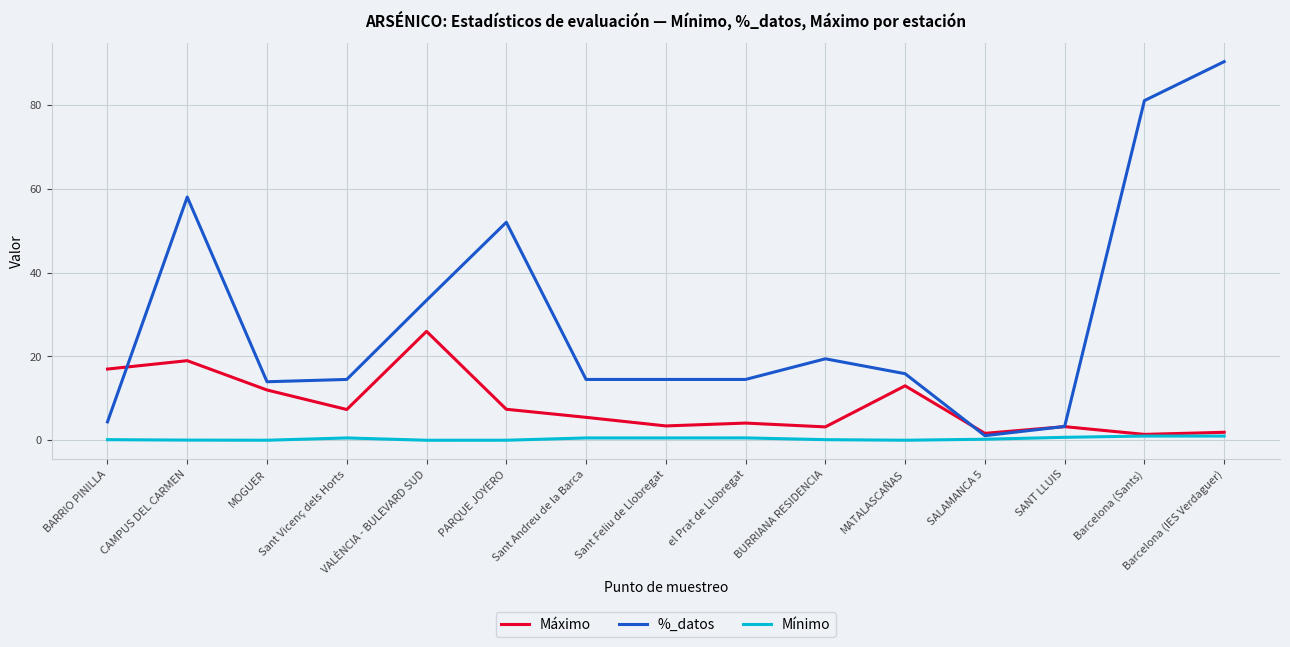

True or false: %_datos and Máximo intersect in this chart.

True